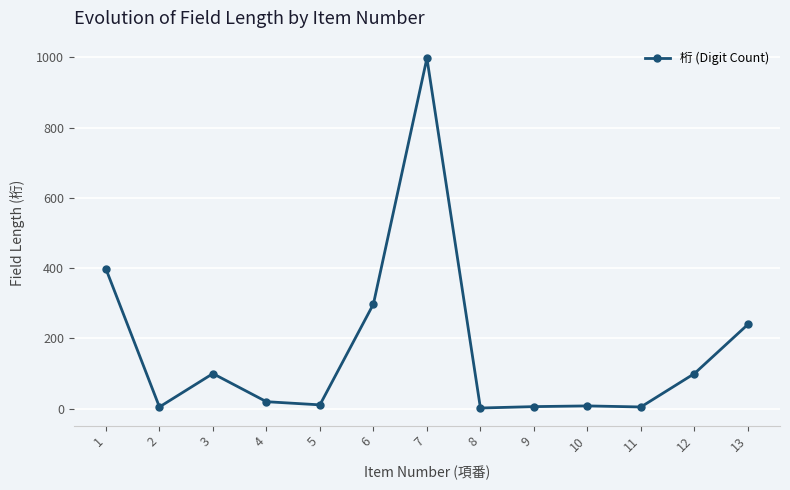

What is the average value?

169